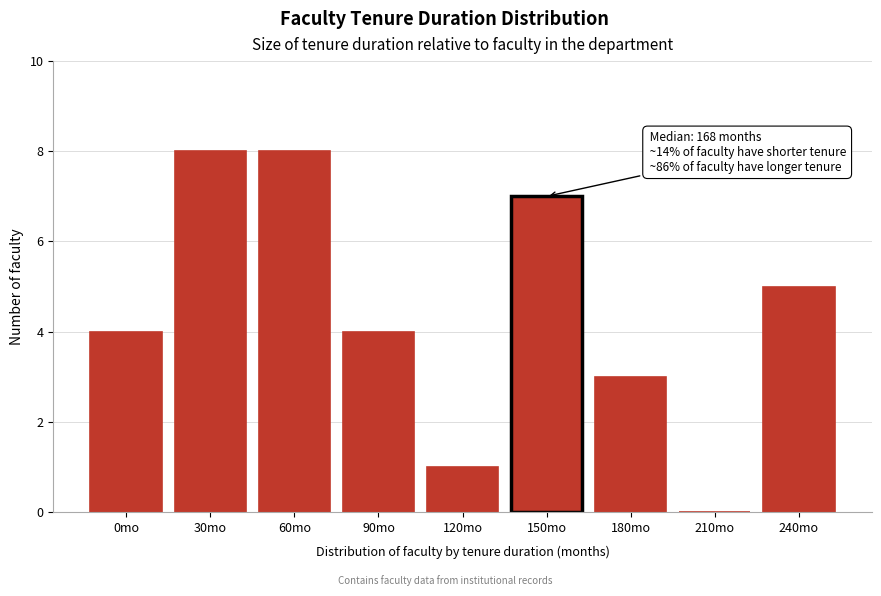

Reading left to right, transcribe all the data shown in this chart.

0mo=4	30mo=8	60mo=8	90mo=4	120mo=1	150mo=7	180mo=3	210mo=0	240mo=5